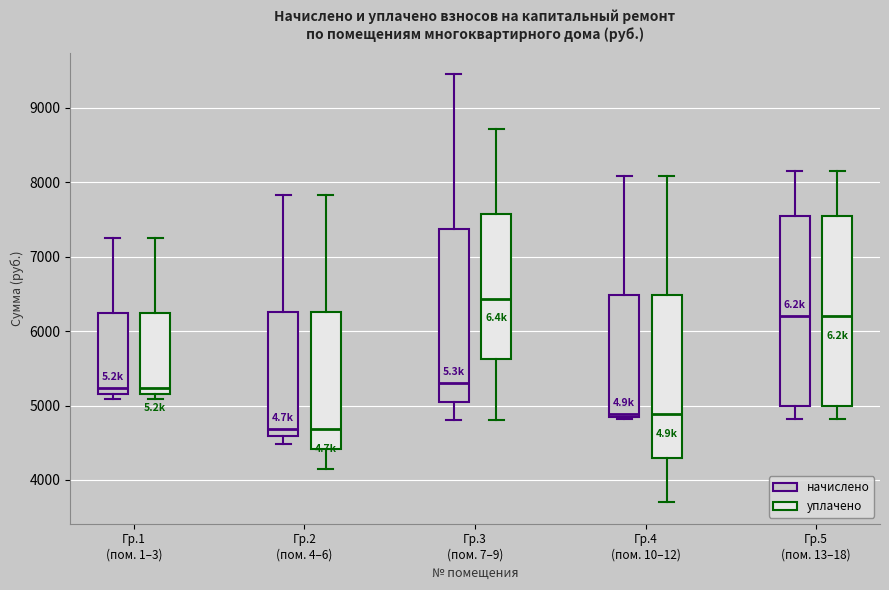

Which box's median line is the highest?

Гр.3 (пом. 7–9) (уплачено)